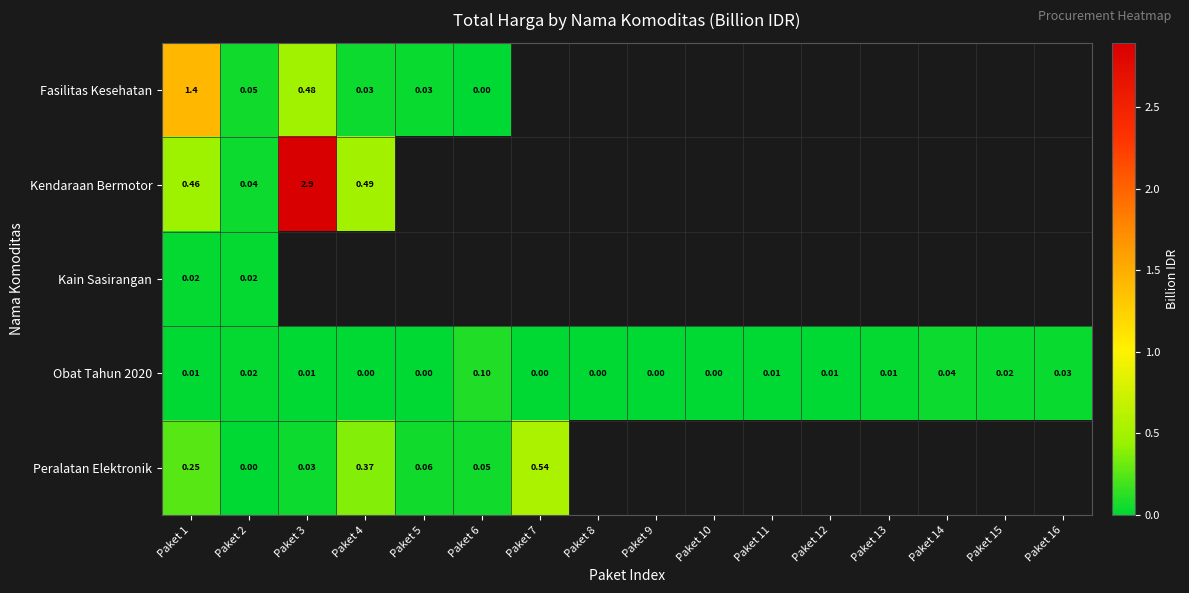

Is the value of Obat Tahun 2020 at Paket 6 greater than the value of Fasilitas Kesehatan at Paket 3?

No